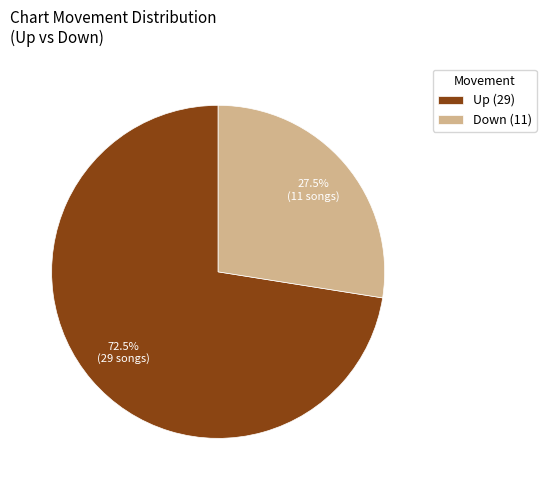

Which slice is the largest?

Up (29)